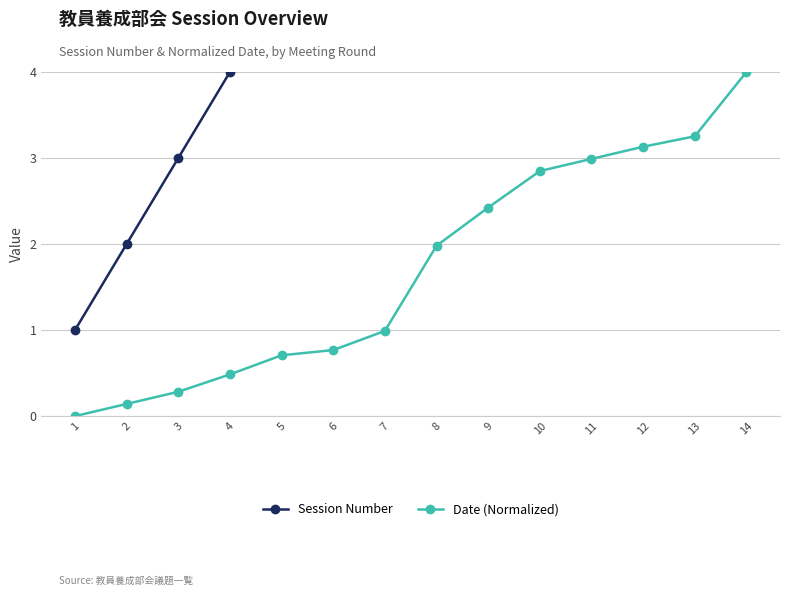

Which has a higher value, 8 or 3?

8